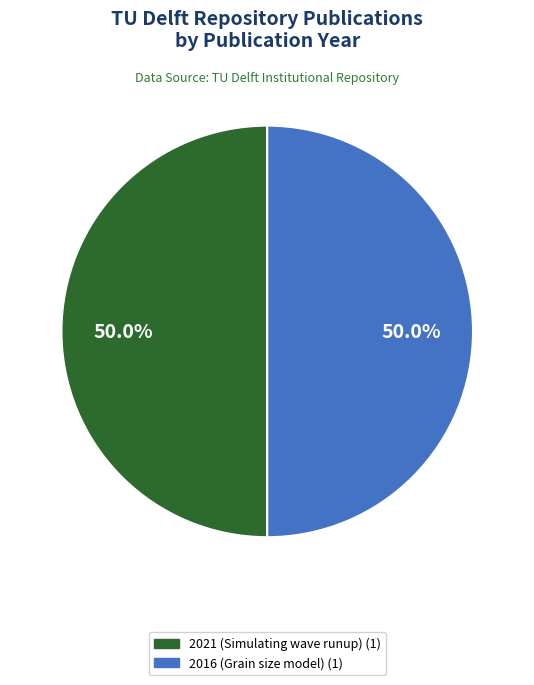

What is the ratio of the value at 2021 (Simulating wave runup) to the value at 2016 (Grain size model)?

1.0